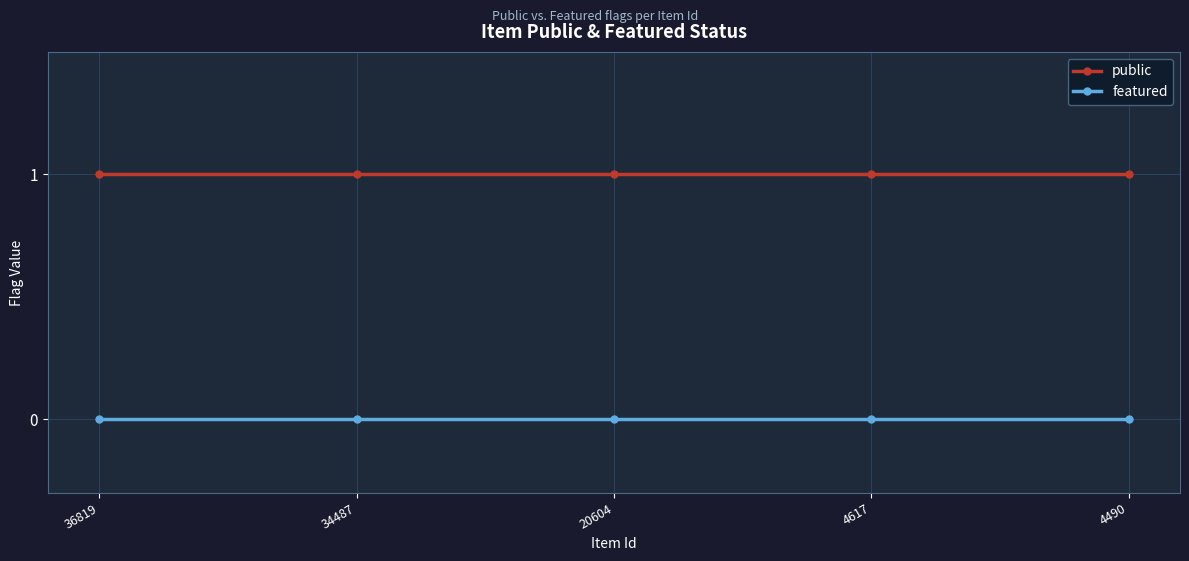

What are all the series names shown in the legend?

public, featured